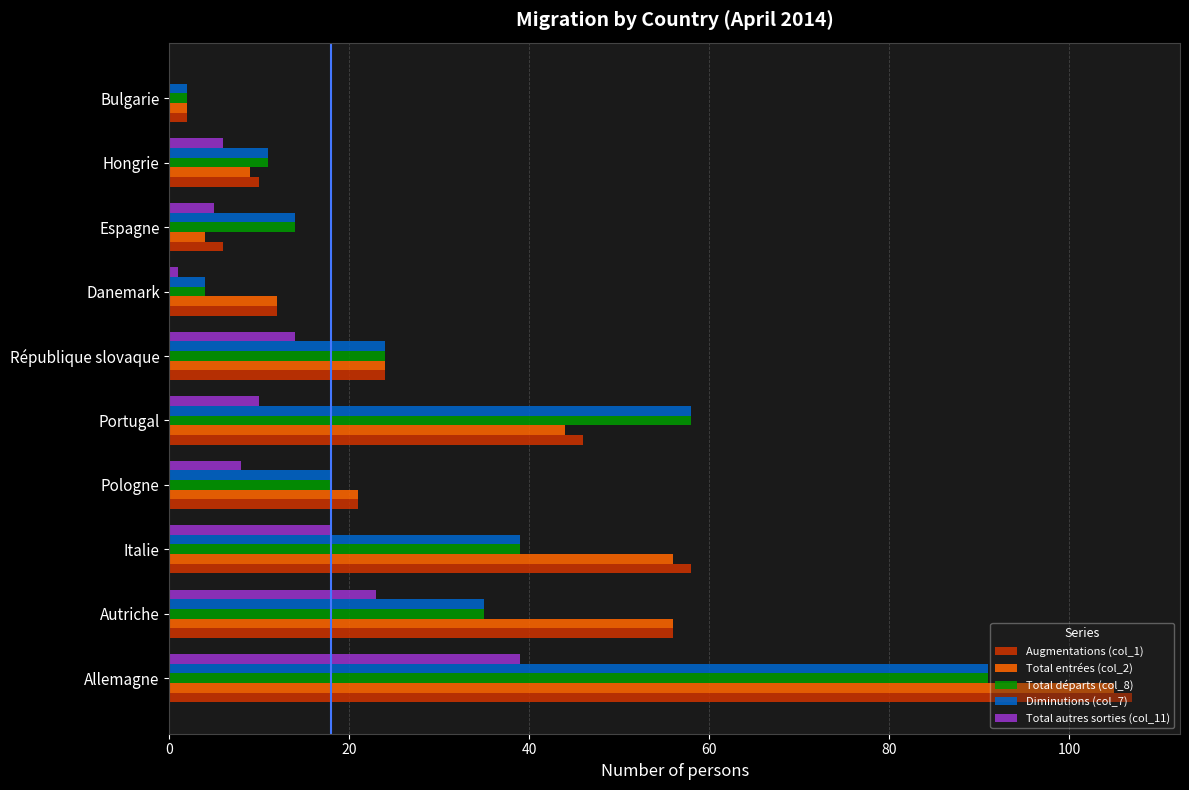

The value of Augmentations (col_1) at Autriche is 56. True or false?

True